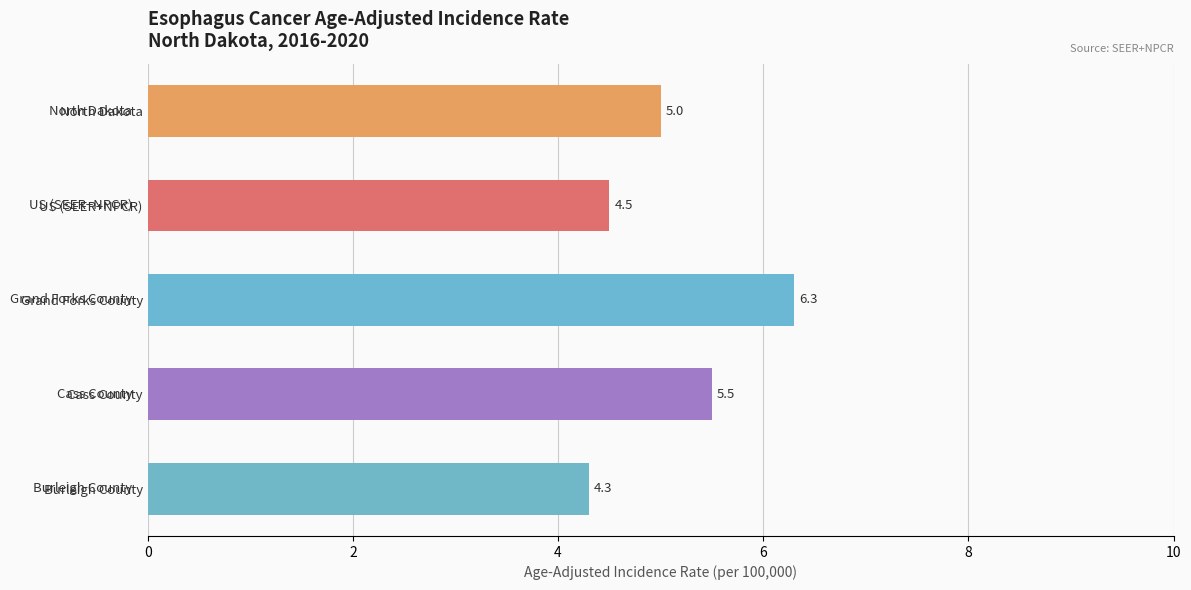

What is the label of the 4th bar from the top?

Cass County